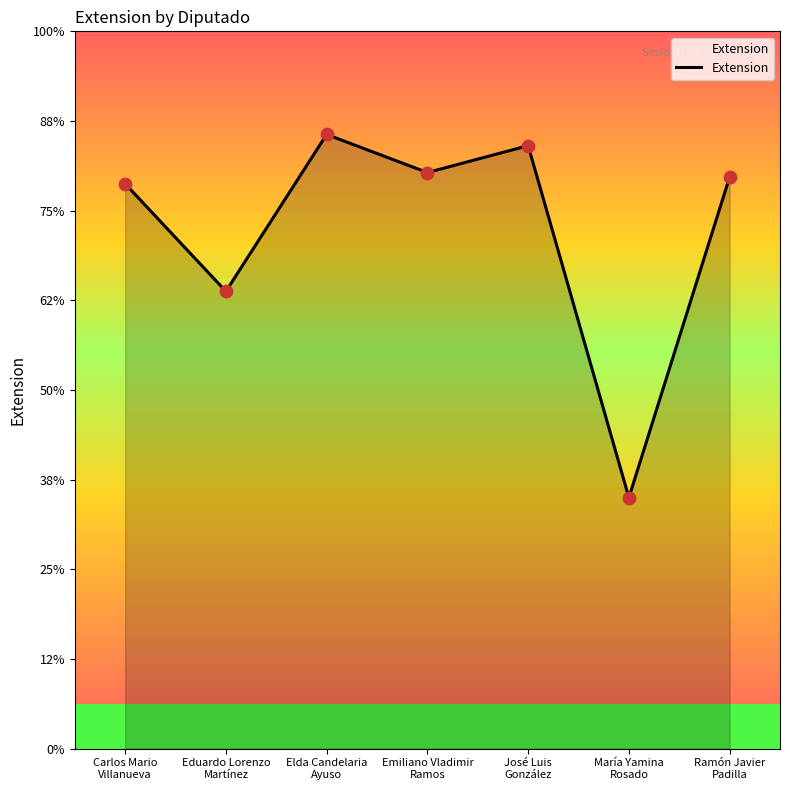

Approximately how many times larger is the value at María Yamina
Rosado compared to Emiliano Vladimir
Ramos?

0.4